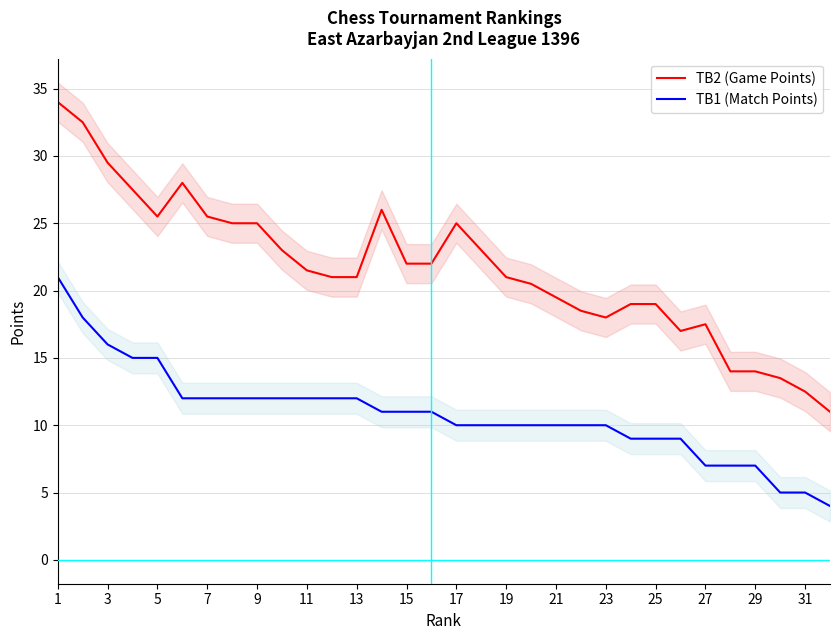

What is the value of the TB2 (Game Points) point at the 9th from the left?

25.0